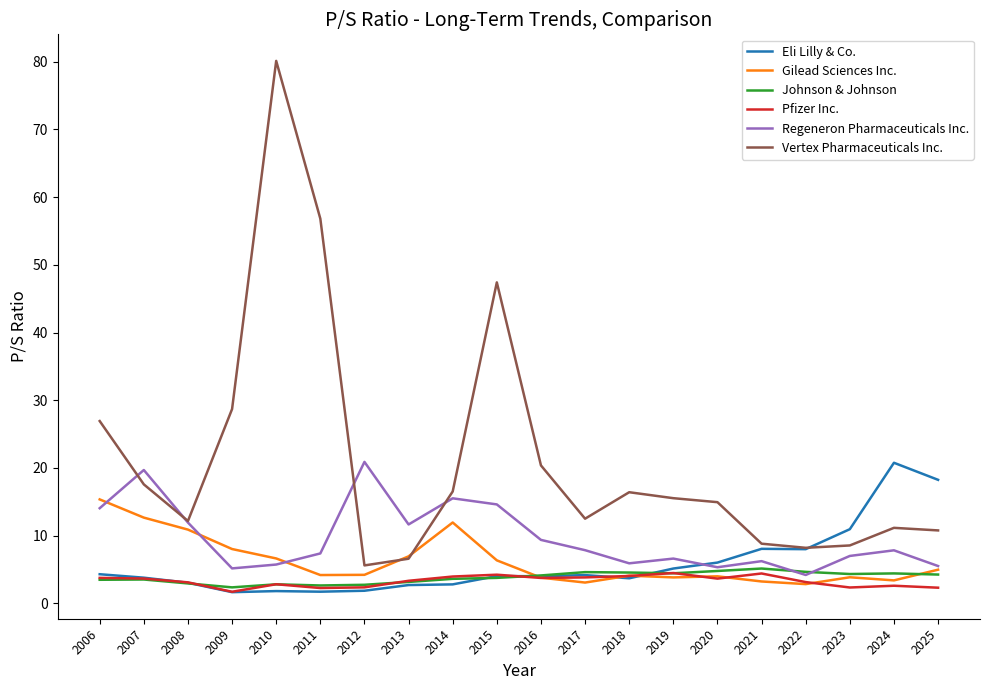

The value of Johnson & Johnson at 2018 is 4.6. True or false?

True